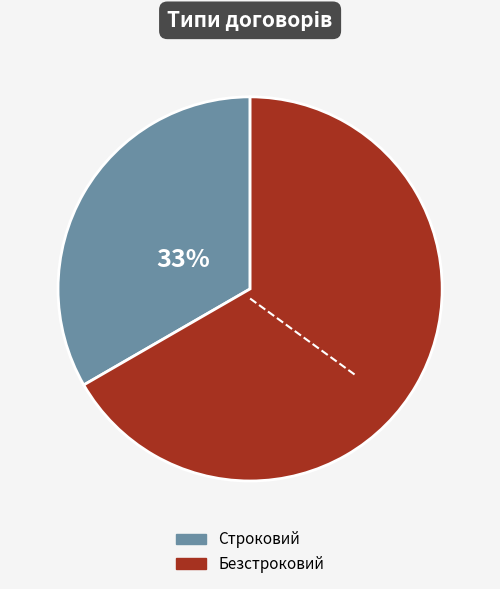

How many segments does this pie chart have?

2